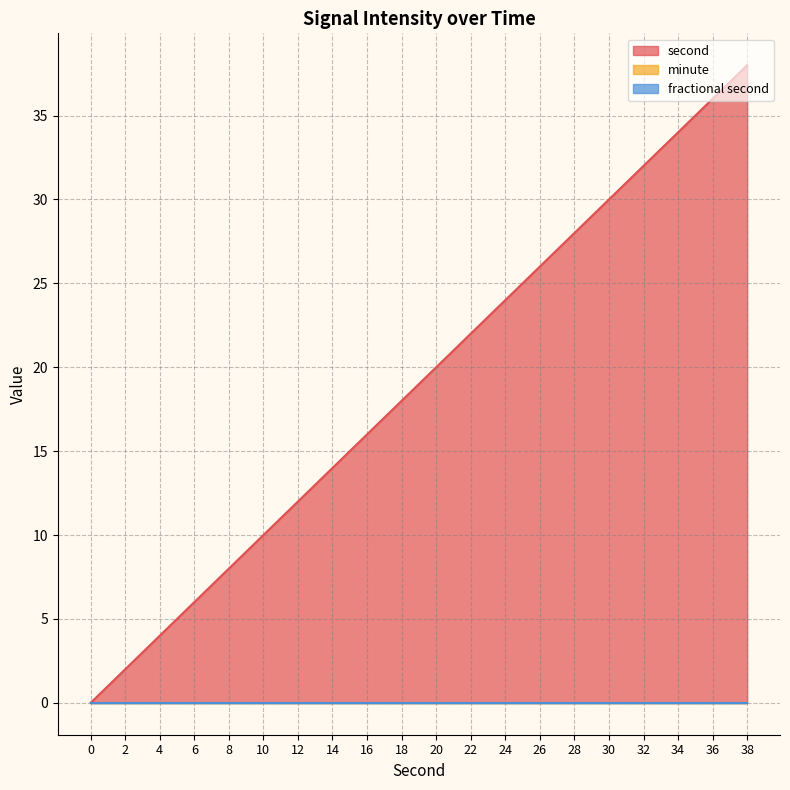

Reading right to left, list all the values displayed in this chart.

second: 38	36	34	32	30	28	26	24	22	20	18	16	14	12	10	8	6	4	2	0
minute: 0	0	0	0	0	0	0	0	0	0	0	0	0	0	0	0	0	0	0	0
fractional second: 0	0	0	0	0	0	0	0	0	0	0	0	0	0	0	0	0	0	0	0